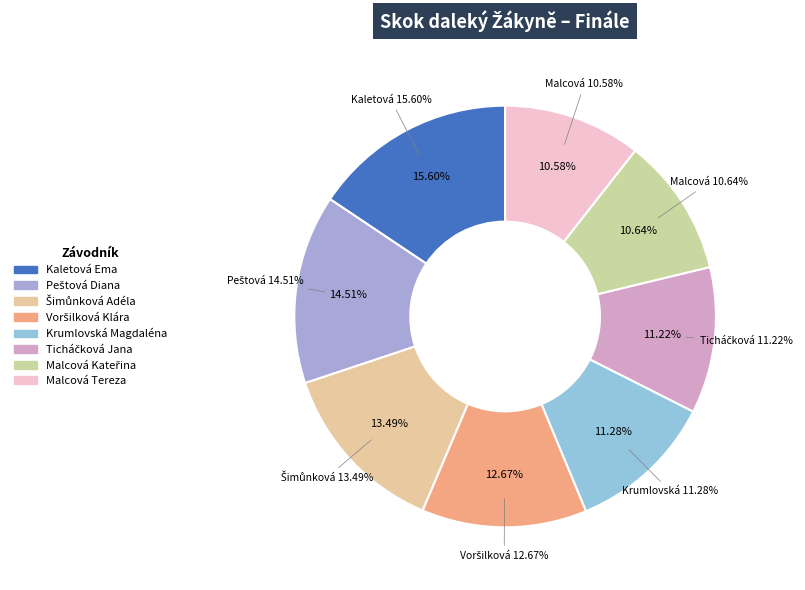

How many segments does this pie chart have?

8